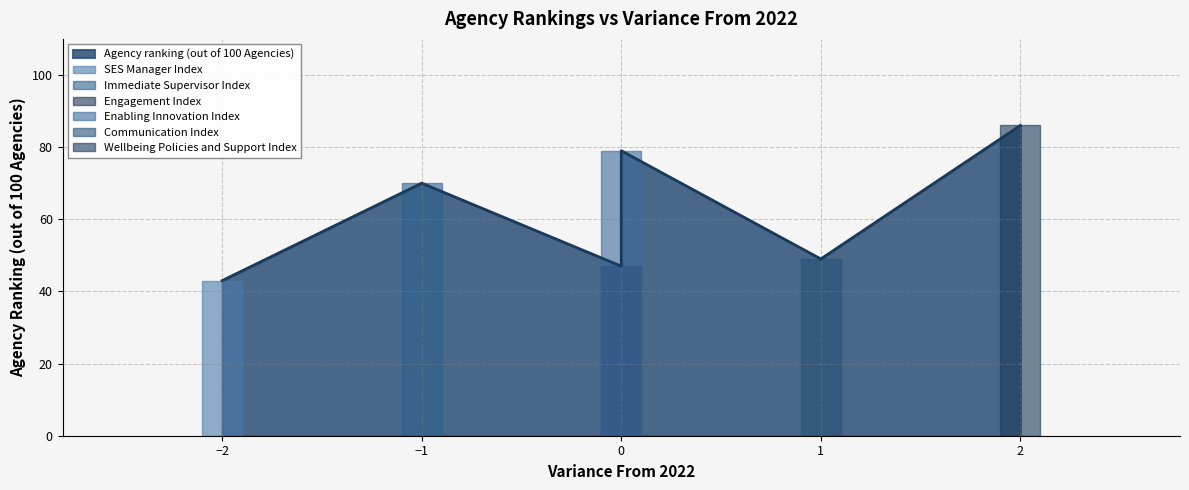

Reading right to left, what are all the values shown in this chart?

Communication Index=49	SES Manager Index=43	Immediate Supervisor Index=70	Enabling Innovation Index=79	Wellbeing Policies and Support Index=86	Engagement Index=47